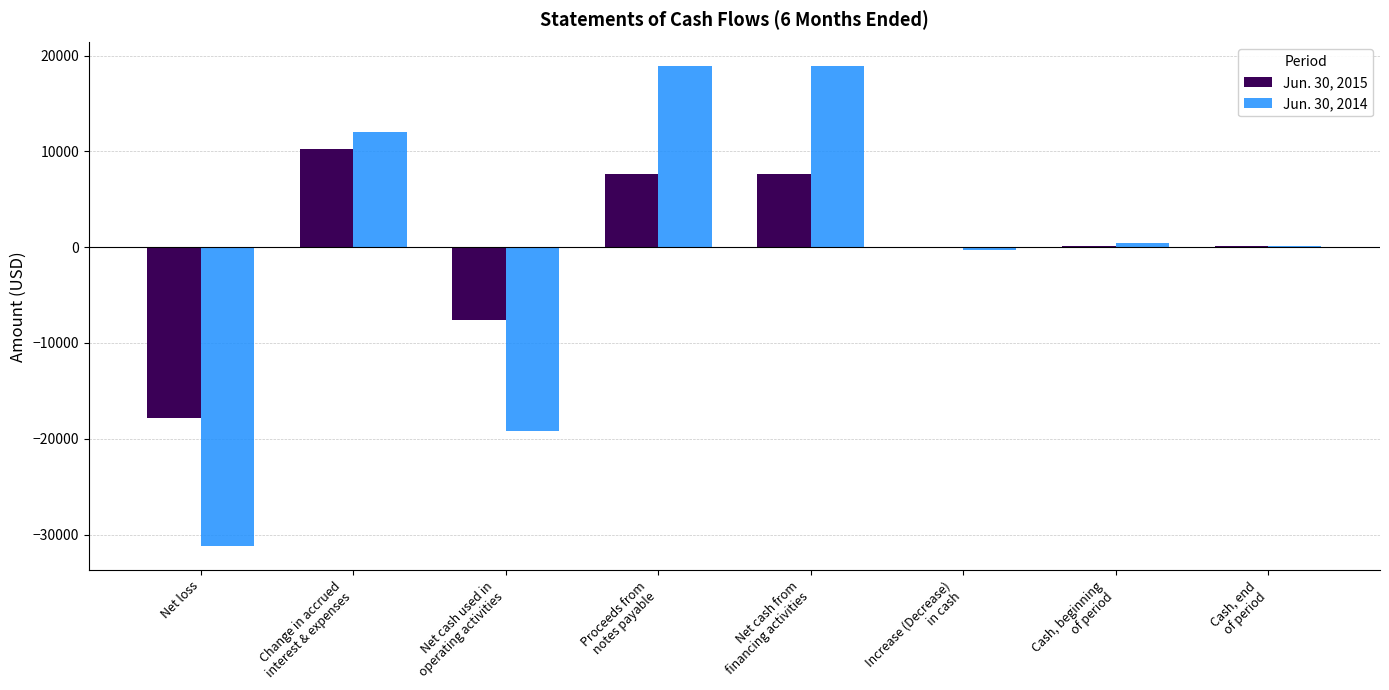

Count the number of data series in this chart.

2